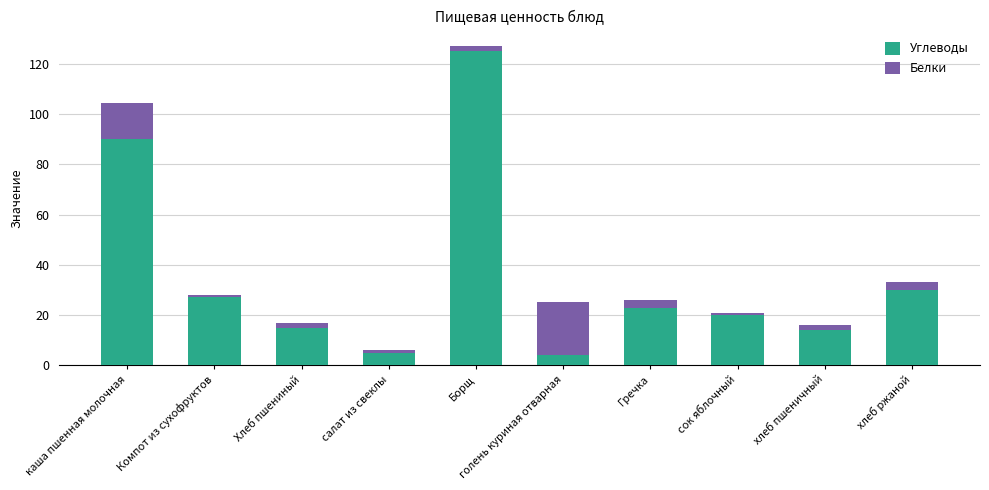

What value does the Углеводы series have at Гречка?

23.0